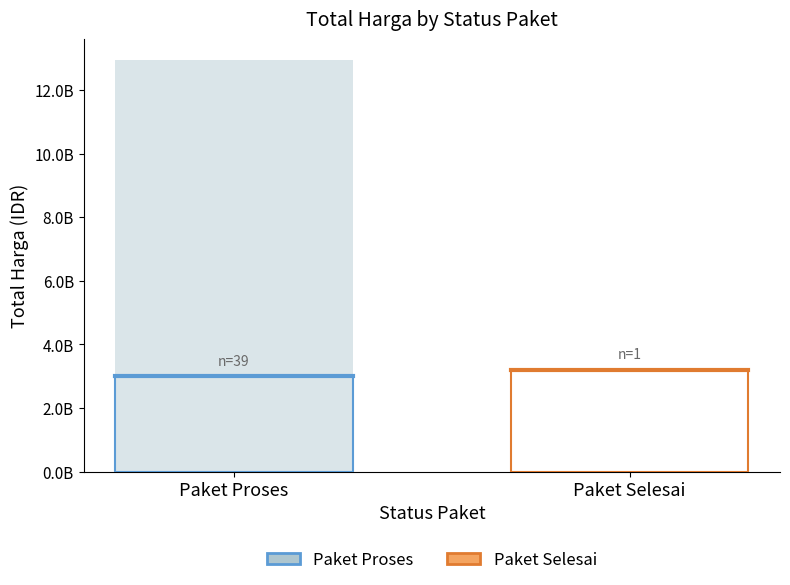

How many groups of bars are there?

2